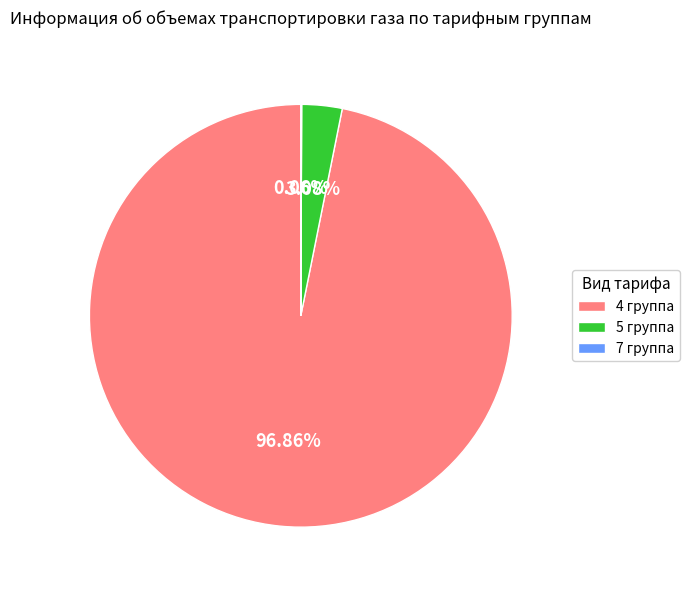

Which category has the biggest portion of the pie?

4 группа